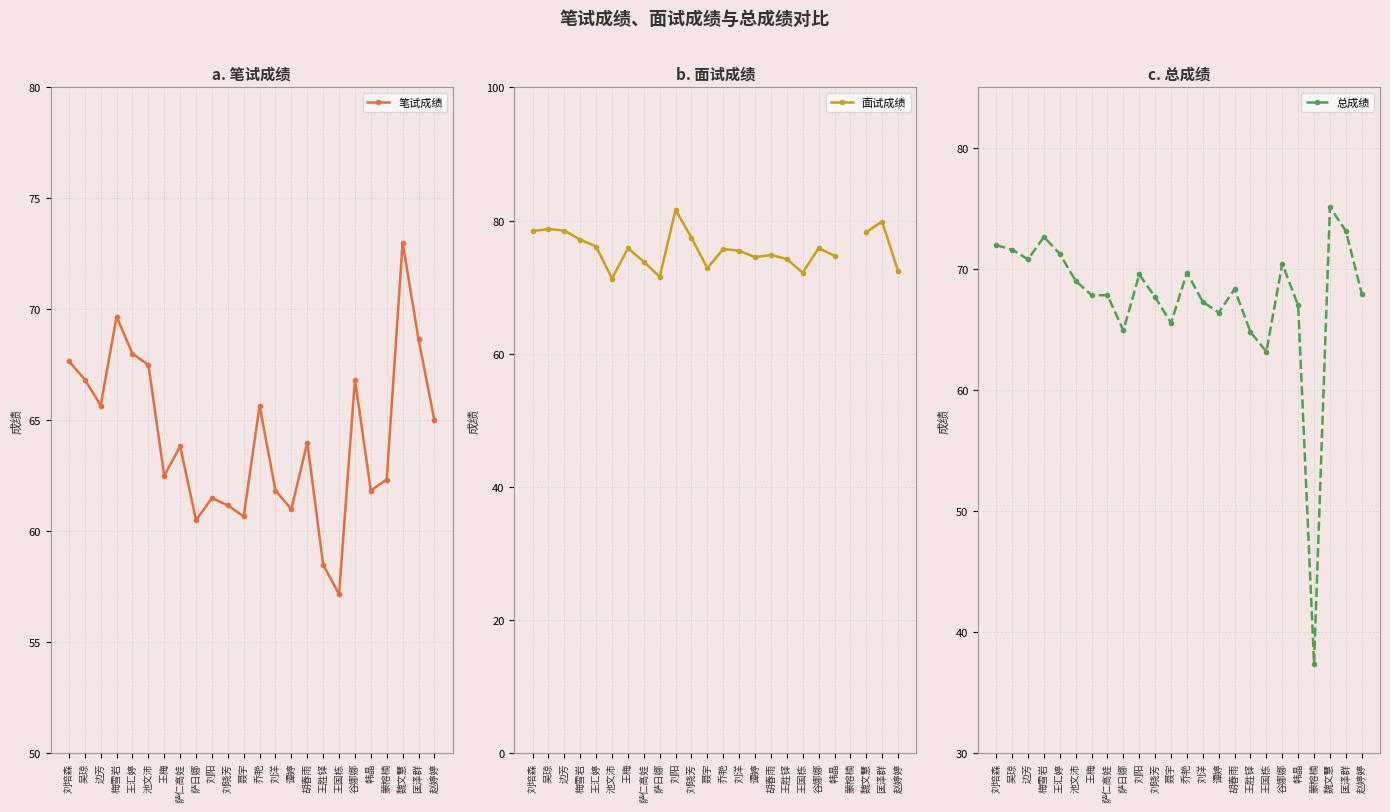

True or false: 面试成绩 and 笔试成绩 cross at least once.

False